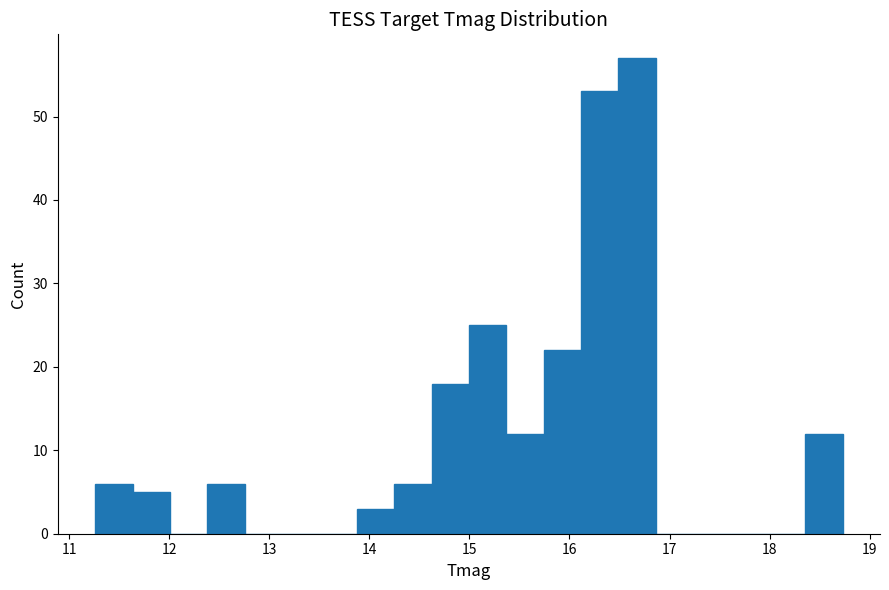

Around what value on the x-axis is the tallest bar? Give the approximate position of its centre, as read against the axis.

16.7